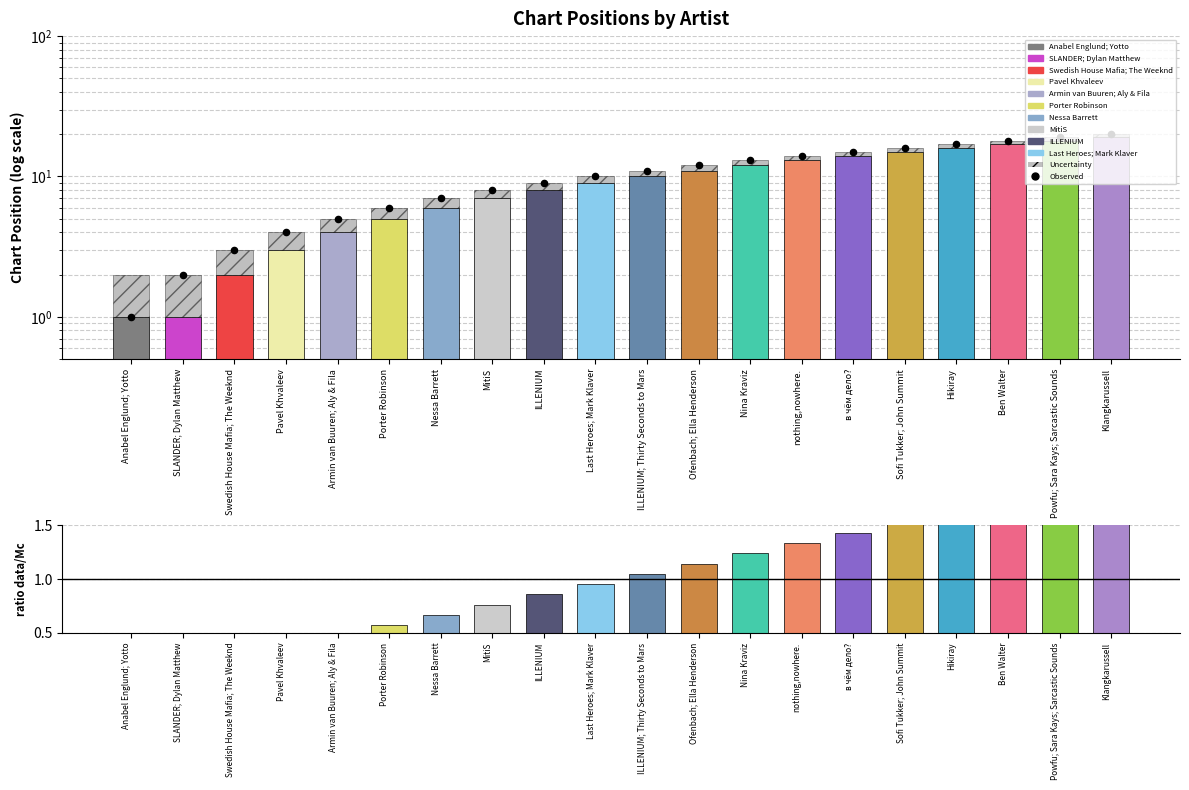

At which category is the sum across all series the highest?

Klangkarussell